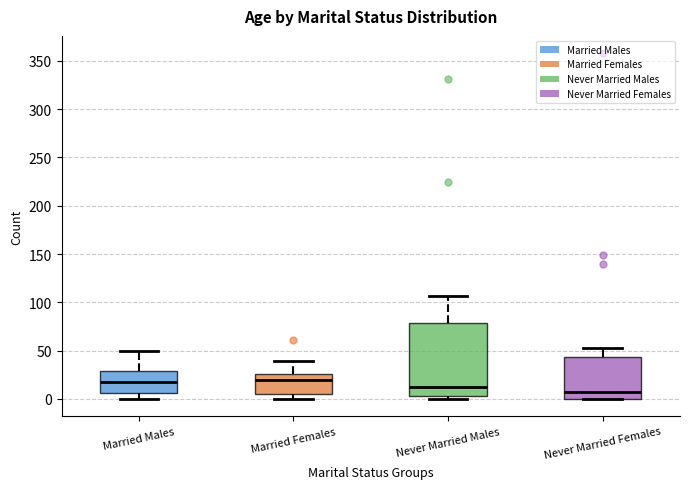

Reading left to right, transcribe this box plot: for each box, give where its median line is, the range the box spans, and where its two whiskers end, as read against the y-axis. The values are not printed on the chart, so give them approximately, as read against the axis.

Married Males: median 15, box 5 to 30, whiskers 0 to 50
Married Females: median 20, box 5 to 25, whiskers 0 to 40
Never Married Males: median 10, box 5 to 80, whiskers 0 to 105
Never Married Females: median 5, box 0 to 45, whiskers 0 to 55